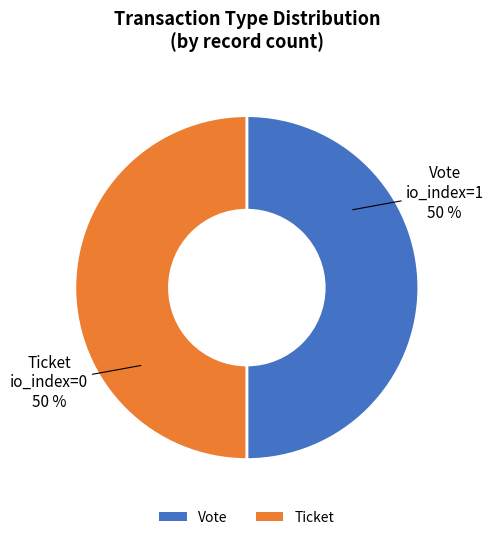

To the nearest percent, what is the combined percentage of Ticket and Vote?

100%